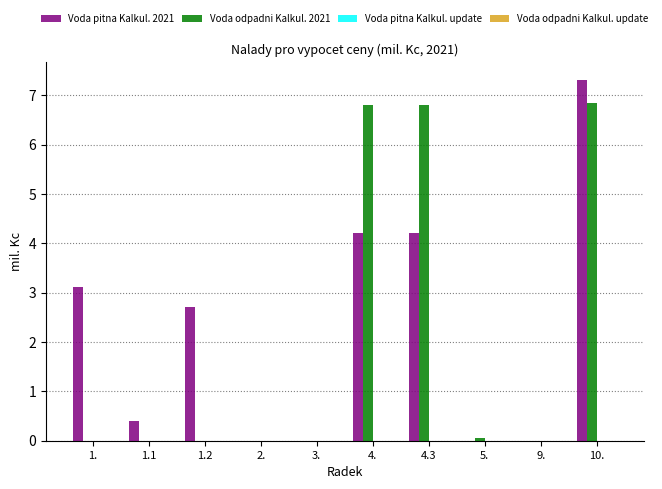

Where is Voda pitna Kalkul. 2021 nearest to the value 3?

1.